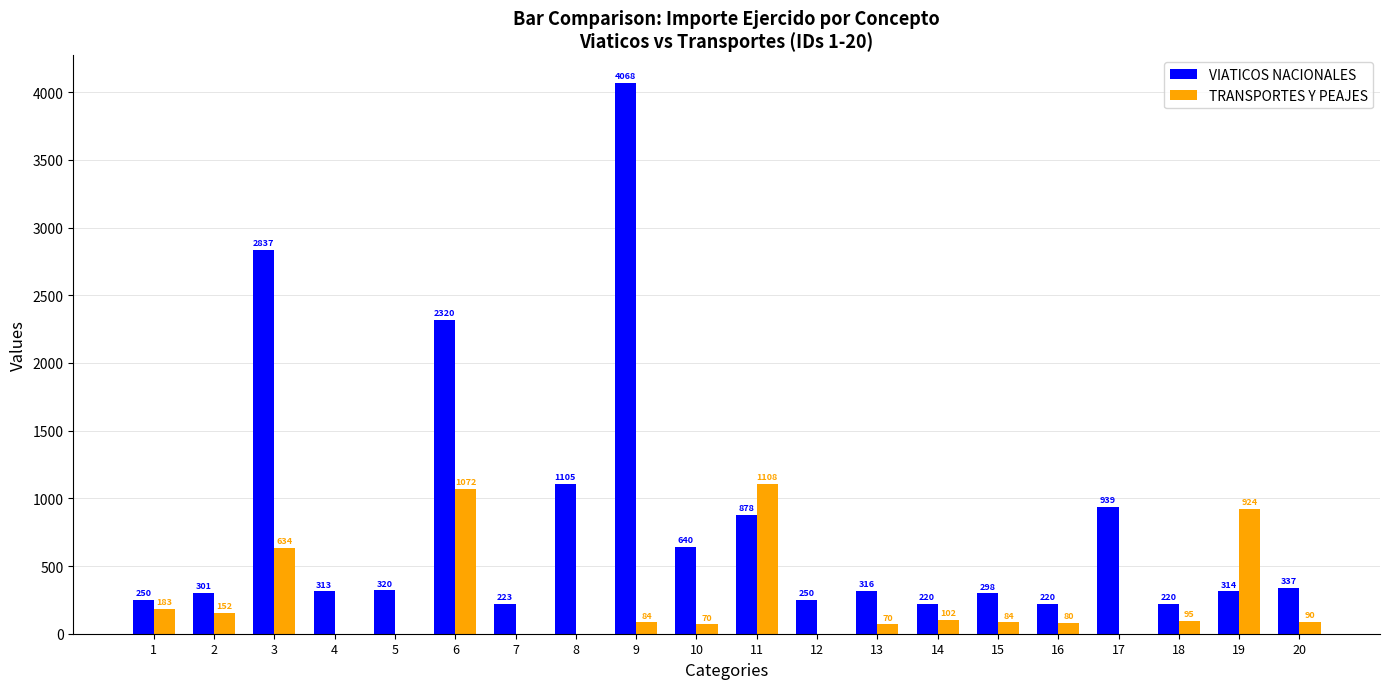

How many groups of bars are there?

20